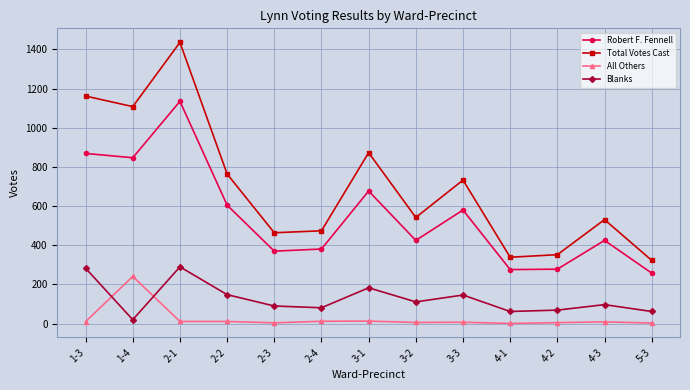

Which series has the largest total across all categories?

Total Votes Cast